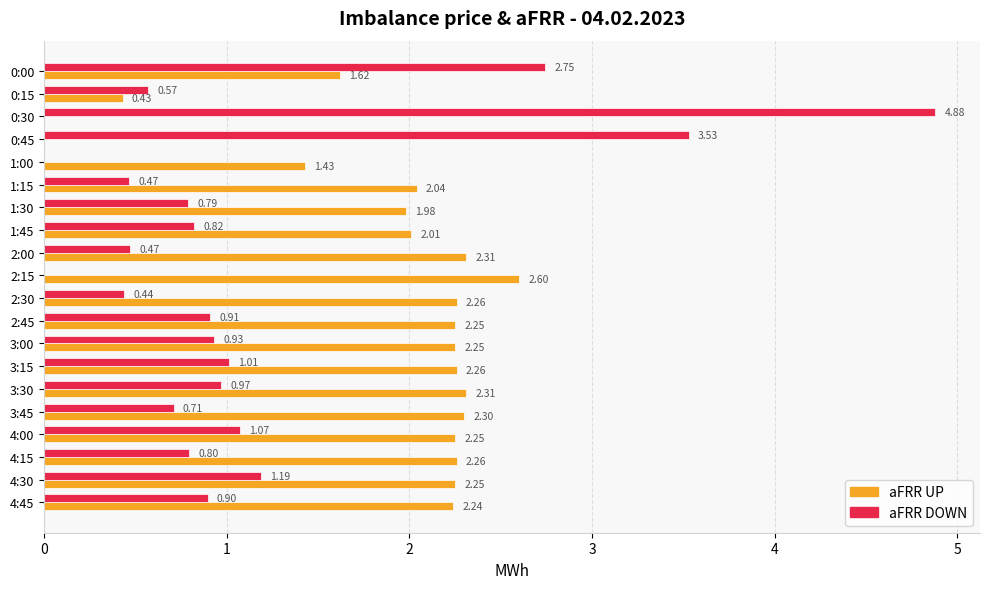

Between 0:15 and 4:00, which series saw the biggest shift?

aFRR UP